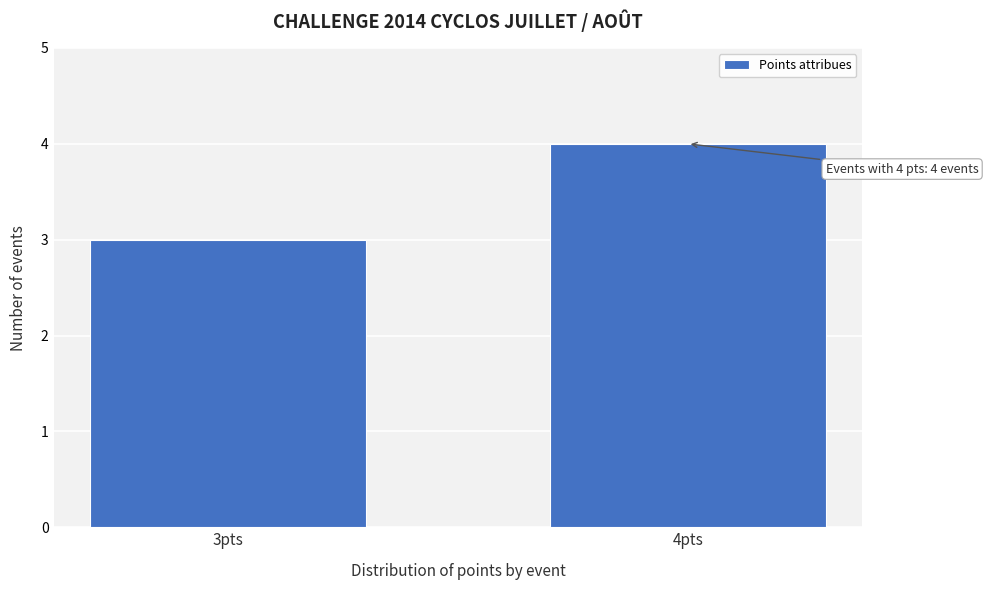

Reading right to left, transcribe all the data shown in this chart.

4	3